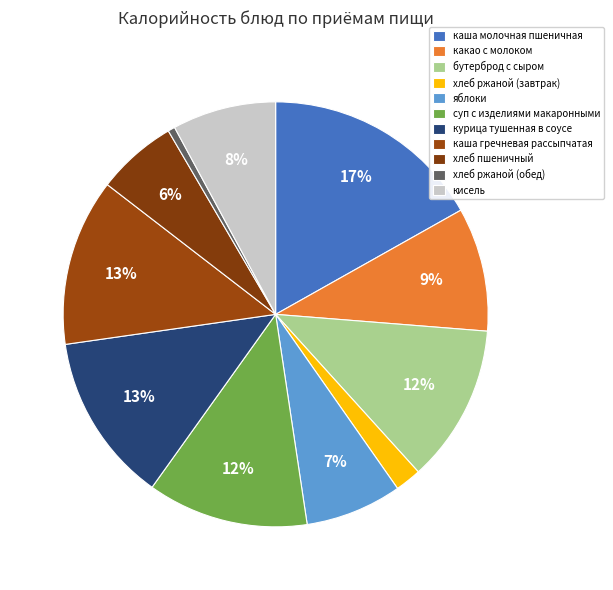

Count the number of slices in the pie.

11